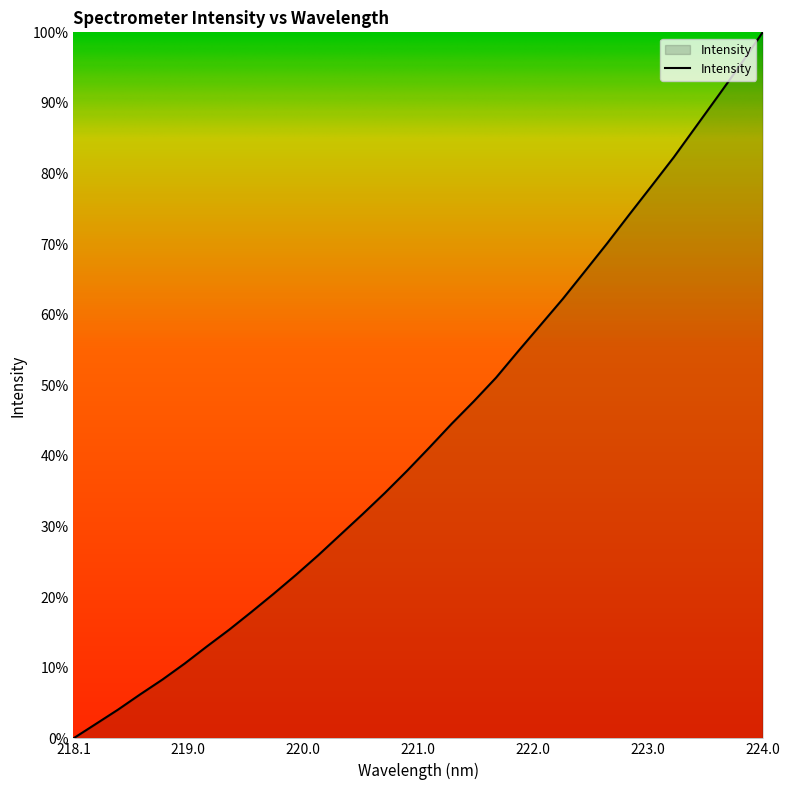

True or false: the data has more than 2 interior local peaks.

False